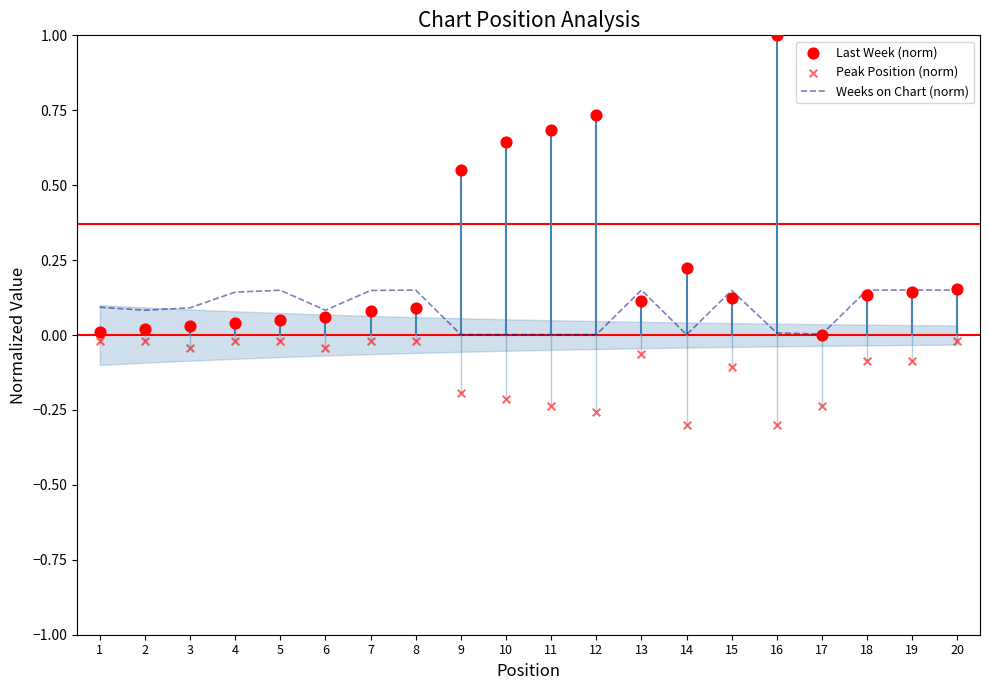

What are all the series names shown in the legend?

Weeks on Chart (norm), Last Week (norm), Peak Position (norm)